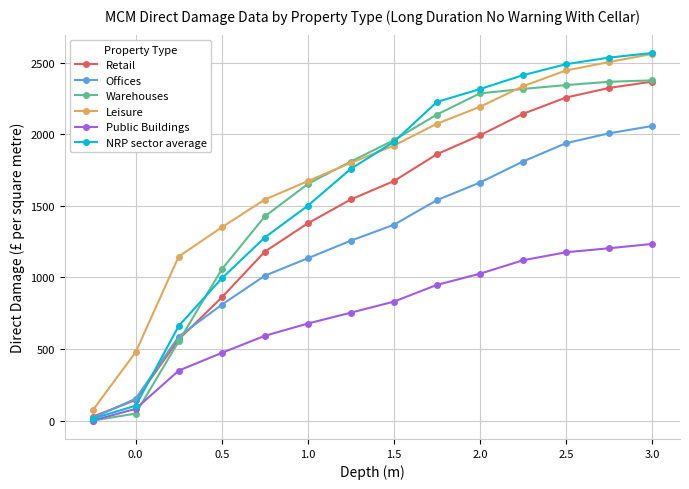

Which series has the largest range (max minus min)?

NRP sector average